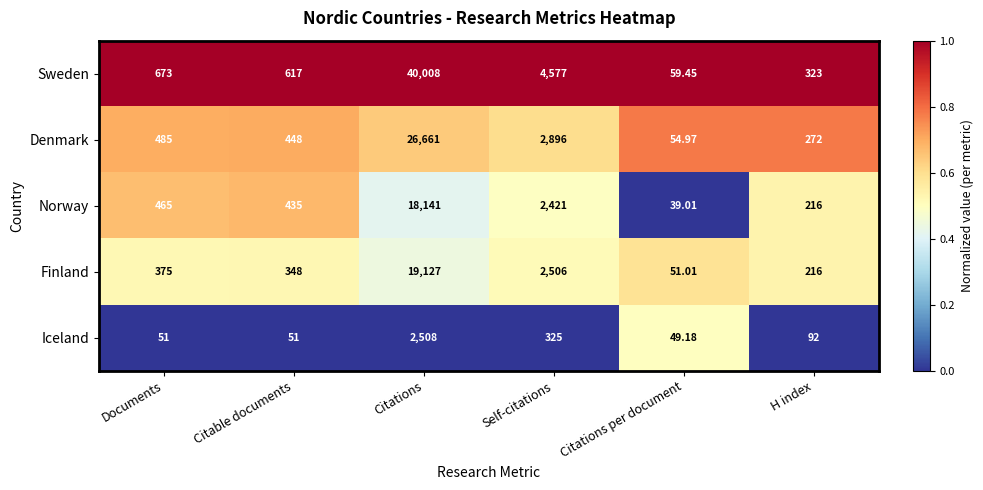

At Documents, list the series in order from smallest to largest.

Iceland, Finland, Norway, Denmark, Sweden